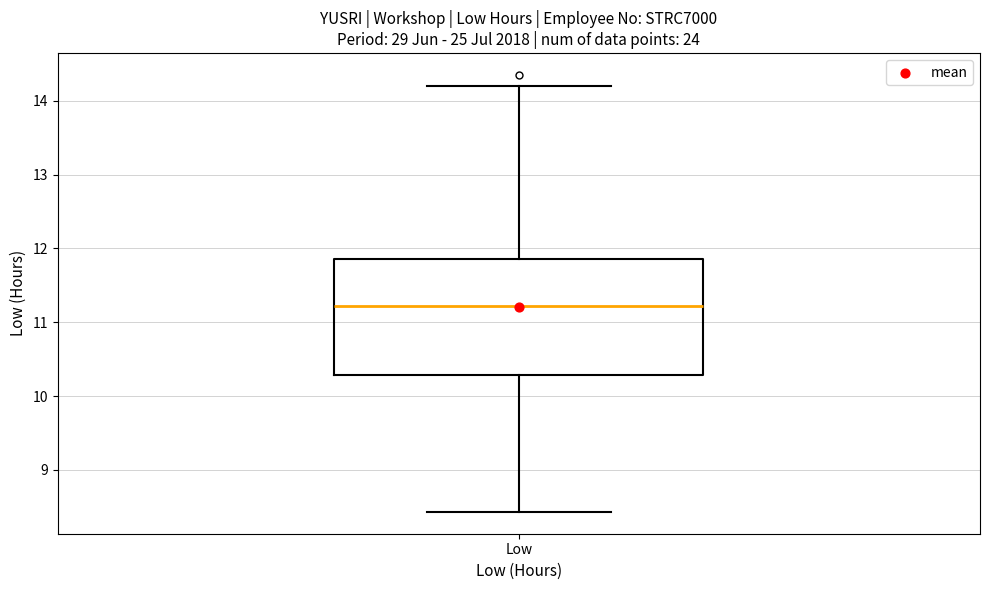

Transcribe this box plot: give where the median line is, the range the box spans, and where the two whiskers end, as read against the y-axis. The values are not printed on the chart, so give them approximately, as read against the axis.

median 11.2, box 10.3 to 11.9, whiskers 8.4 to 14.2